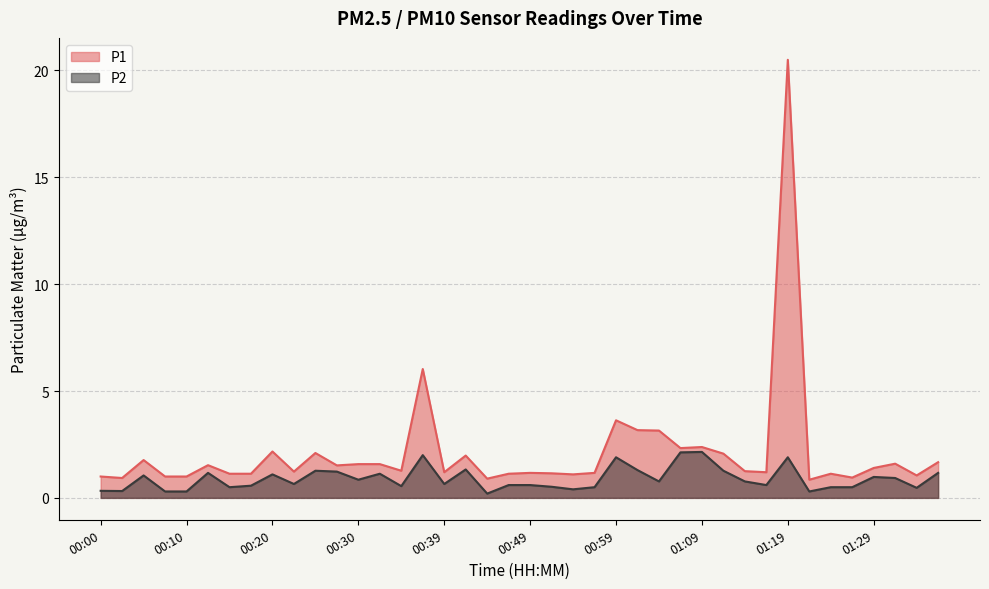

Reading left to right, list all the values displayed in this chart.

P1: 1.0	0.9	1.8	1.0	1.0	1.5	1.1	1.1	2.2	1.2	2.1	1.5	1.6	1.6	1.3	6.0	1.2	2.0	0.9	1.1	1.2	1.1	1.1	1.2	3.6	3.2	3.1	2.3	2.4	2.1	1.2	1.2	20.5	0.8	1.1	0.9	1.4	1.6	1.1	1.7
P2: 0.3	0.3	1.1	0.3	0.3	1.2	0.5	0.6	1.1	0.7	1.3	1.2	0.8	1.1	0.6	2.0	0.7	1.3	0.2	0.6	0.6	0.5	0.4	0.5	1.9	1.3	0.8	2.1	2.1	1.3	0.8	0.6	1.9	0.3	0.5	0.5	1.0	0.9	0.5	1.2